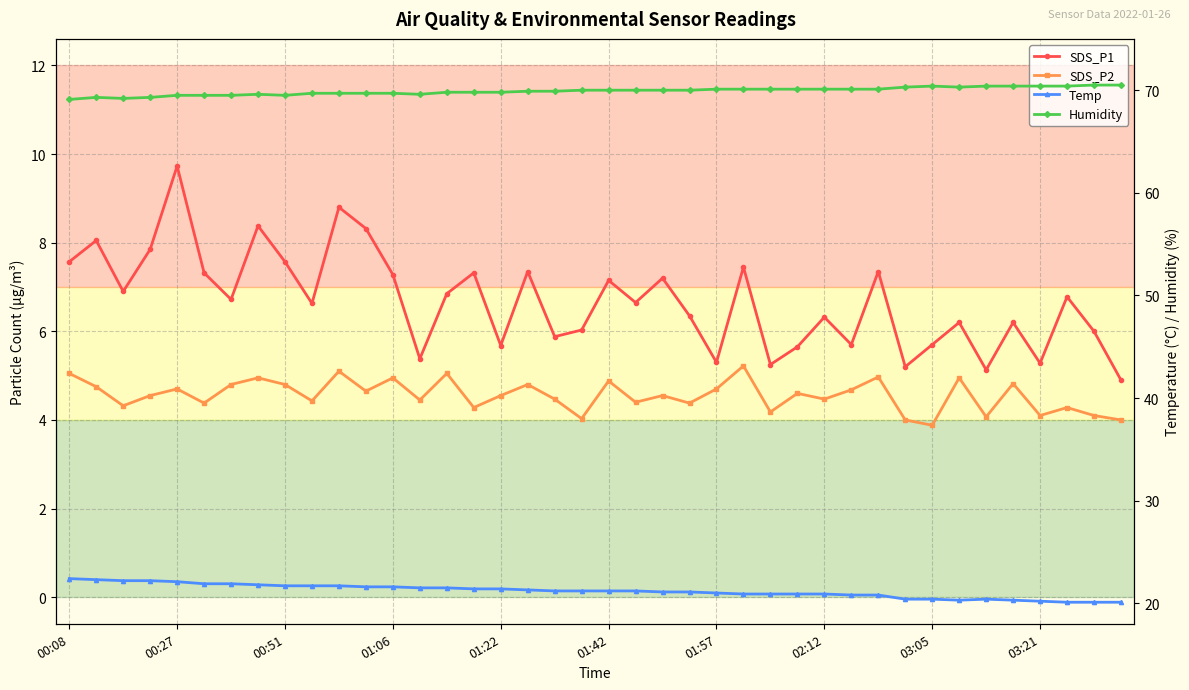

The value of Temp at 01:42 is 21.2. True or false?

True